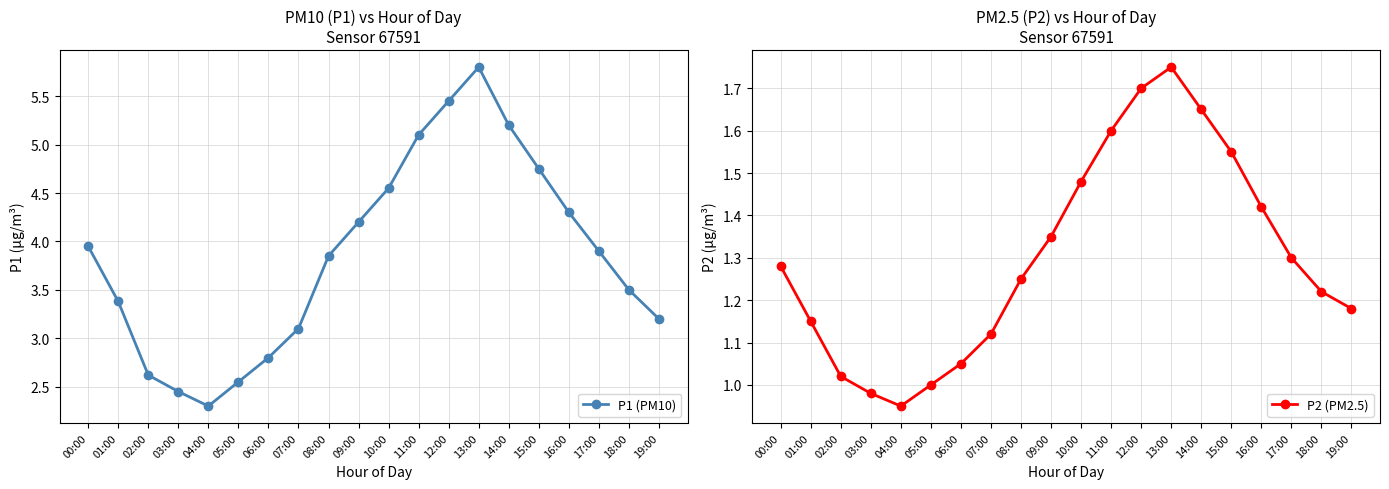

Which category has the highest value in the P1 (PM10) series?

13:00